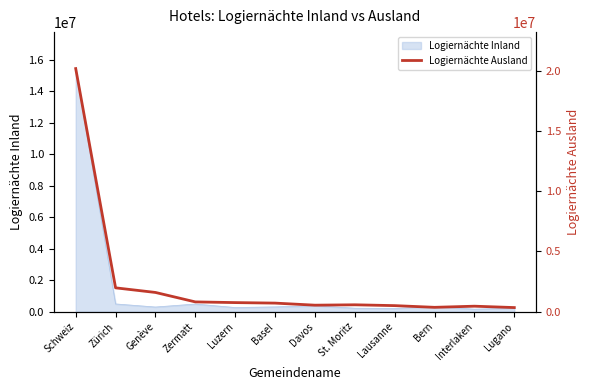

Where does the data first go above 711200?

Schweiz